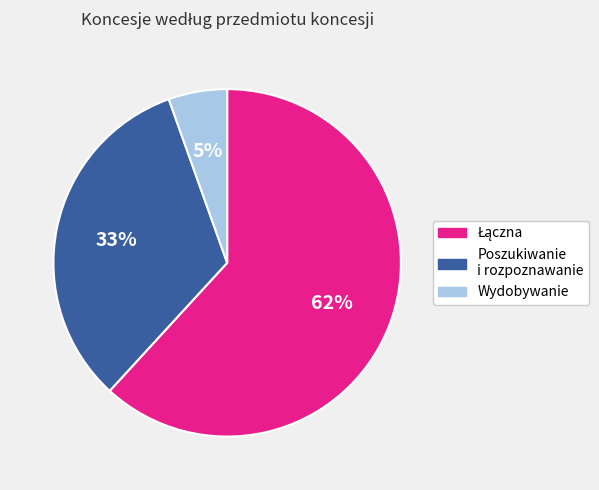

How many segments does this pie chart have?

3